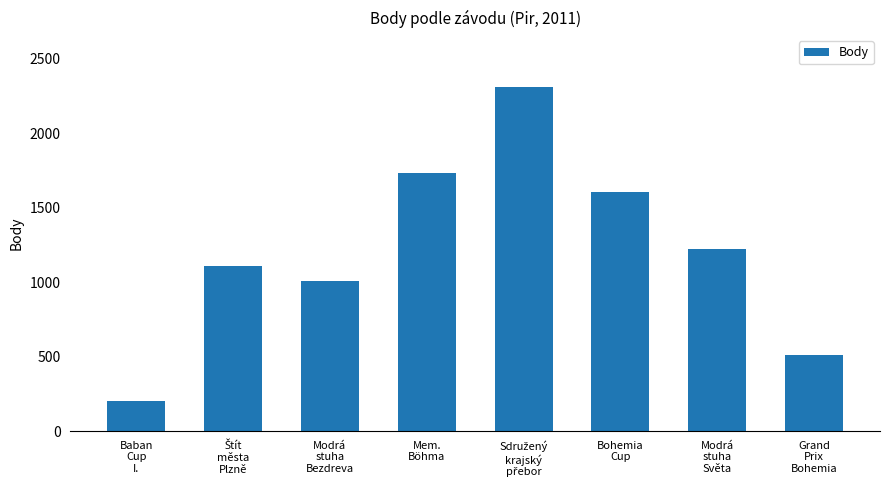

Is it true that the value at Grand
Prix
Bohemia is 509?

True